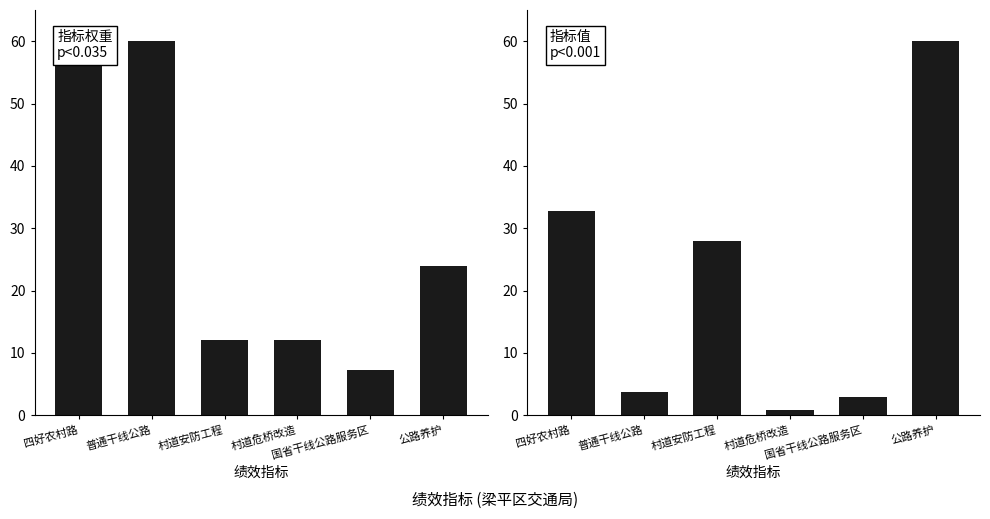

Which has a higher value, 村道危桥改造 or 公路养护?

公路养护